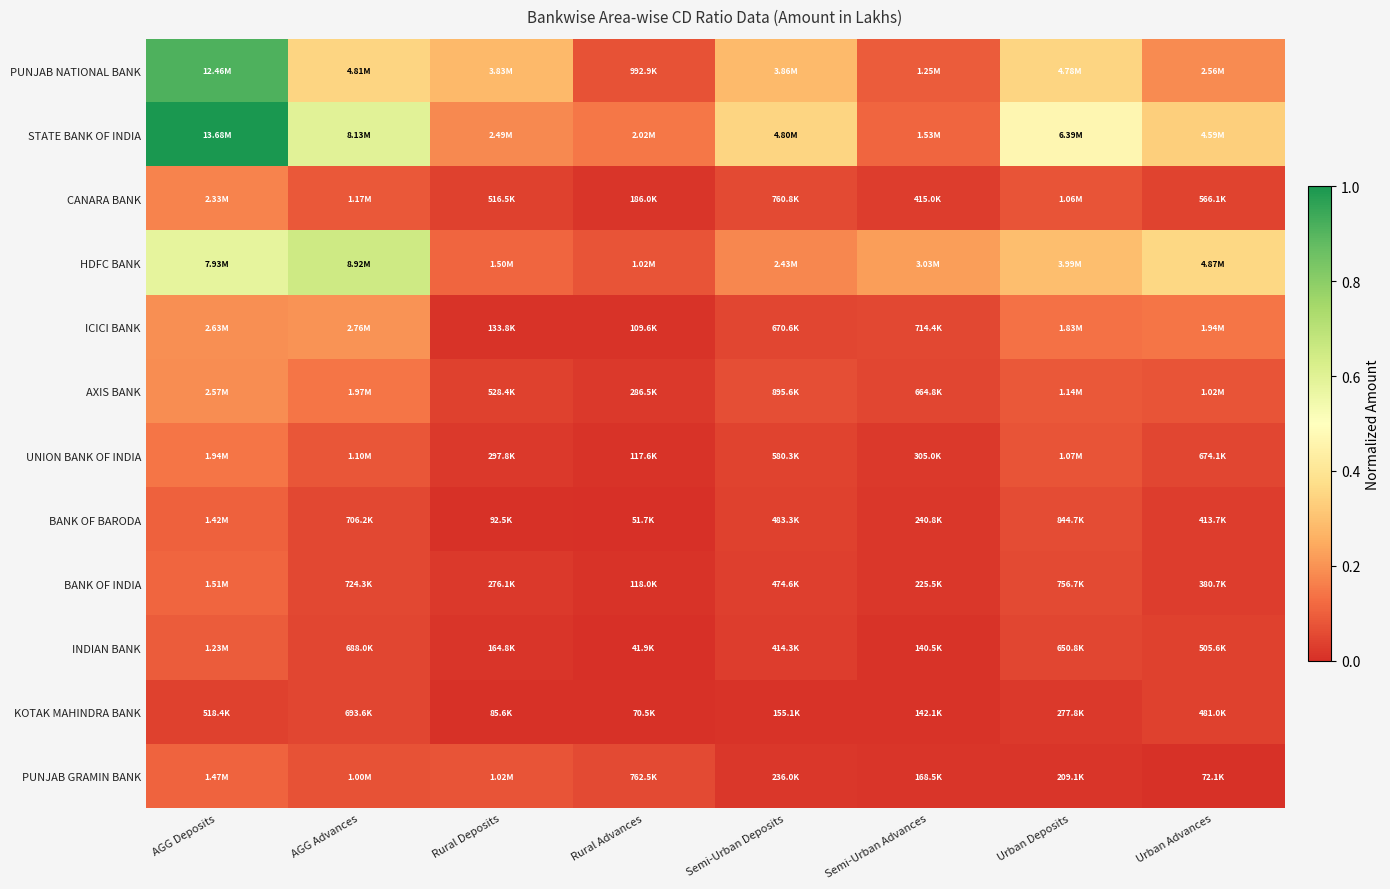

Reading left to right, extract all data points from this chart.

PUNJAB NATIONAL BANK: AGG Deposits=0.9	AGG Advances=0.4	Rural Deposits=0.3	Rural Advances=0.1	Semi-Urban Deposits=0.3	Semi-Urban Advances=0.1	Urban Deposits=0.3	Urban Advances=0.2
STATE BANK OF INDIA: AGG Deposits=1.0	AGG Advances=0.6	Rural Deposits=0.2	Rural Advances=0.1	Semi-Urban Deposits=0.4	Semi-Urban Advances=0.1	Urban Deposits=0.5	Urban Advances=0.3
CANARA BANK: AGG Deposits=0.2	AGG Advances=0.1	Rural Deposits=0.0	Rural Advances=0.0	Semi-Urban Deposits=0.1	Semi-Urban Advances=0.0	Urban Deposits=0.1	Urban Advances=0.0
HDFC BANK: AGG Deposits=0.6	AGG Advances=0.7	Rural Deposits=0.1	Rural Advances=0.1	Semi-Urban Deposits=0.2	Semi-Urban Advances=0.2	Urban Deposits=0.3	Urban Advances=0.4
ICICI BANK: AGG Deposits=0.2	AGG Advances=0.2	Rural Deposits=0.0	Rural Advances=0.0	Semi-Urban Deposits=0.0	Semi-Urban Advances=0.1	Urban Deposits=0.1	Urban Advances=0.1
AXIS BANK: AGG Deposits=0.2	AGG Advances=0.1	Rural Deposits=0.0	Rural Advances=0.0	Semi-Urban Deposits=0.1	Semi-Urban Advances=0.0	Urban Deposits=0.1	Urban Advances=0.1
UNION BANK OF INDIA: AGG Deposits=0.1	AGG Advances=0.1	Rural Deposits=0.0	Rural Advances=0.0	Semi-Urban Deposits=0.0	Semi-Urban Advances=0.0	Urban Deposits=0.1	Urban Advances=0.0
BANK OF BARODA: AGG Deposits=0.1	AGG Advances=0.1	Rural Deposits=0.0	Rural Advances=0.0	Semi-Urban Deposits=0.0	Semi-Urban Advances=0.0	Urban Deposits=0.1	Urban Advances=0.0
BANK OF INDIA: AGG Deposits=0.1	AGG Advances=0.1	Rural Deposits=0.0	Rural Advances=0.0	Semi-Urban Deposits=0.0	Semi-Urban Advances=0.0	Urban Deposits=0.1	Urban Advances=0.0
INDIAN BANK: AGG Deposits=0.1	AGG Advances=0.1	Rural Deposits=0.0	Rural Advances=0.0	Semi-Urban Deposits=0.0	Semi-Urban Advances=0.0	Urban Deposits=0.0	Urban Advances=0.0
KOTAK MAHINDRA BANK: AGG Deposits=0.0	AGG Advances=0.1	Rural Deposits=0.0	Rural Advances=0.0	Semi-Urban Deposits=0.0	Semi-Urban Advances=0.0	Urban Deposits=0.0	Urban Advances=0.0
PUNJAB GRAMIN BANK: AGG Deposits=0.1	AGG Advances=0.1	Rural Deposits=0.1	Rural Advances=0.1	Semi-Urban Deposits=0.0	Semi-Urban Advances=0.0	Urban Deposits=0.0	Urban Advances=0.0